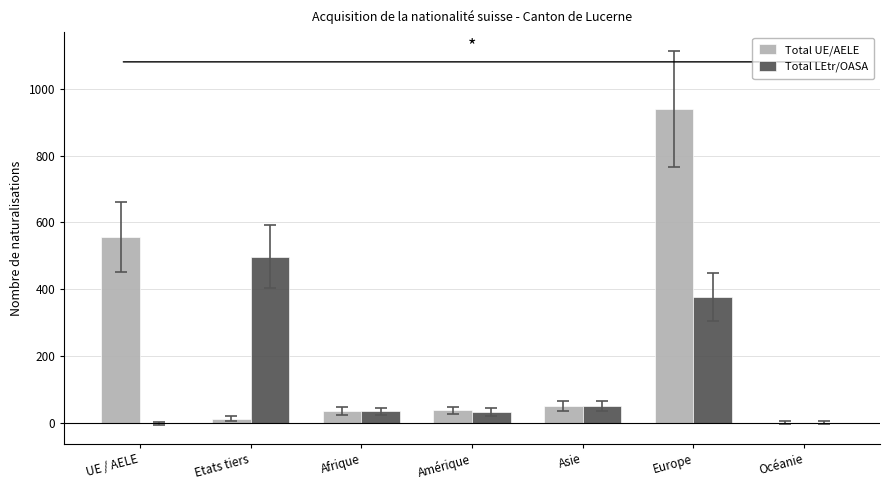

What is the sum of all Total UE/AELE values?

1636